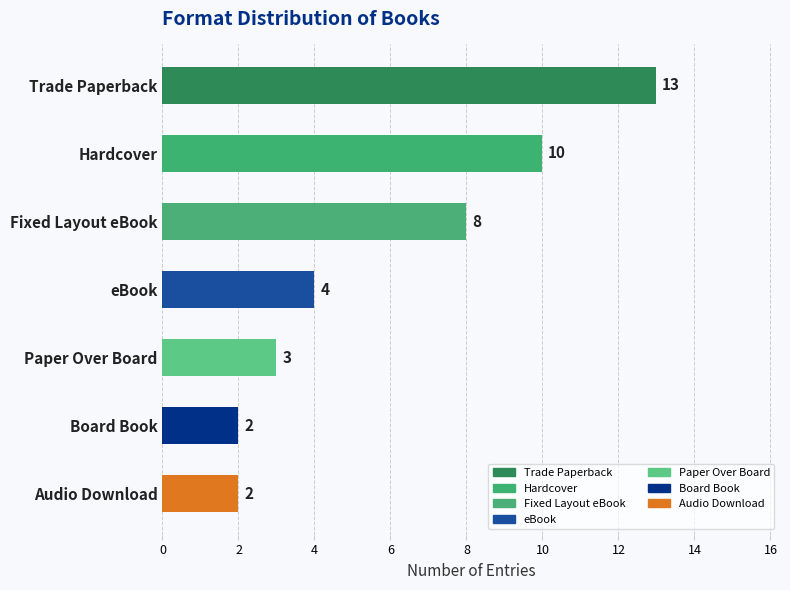

What is the maximum value shown in the chart?

13